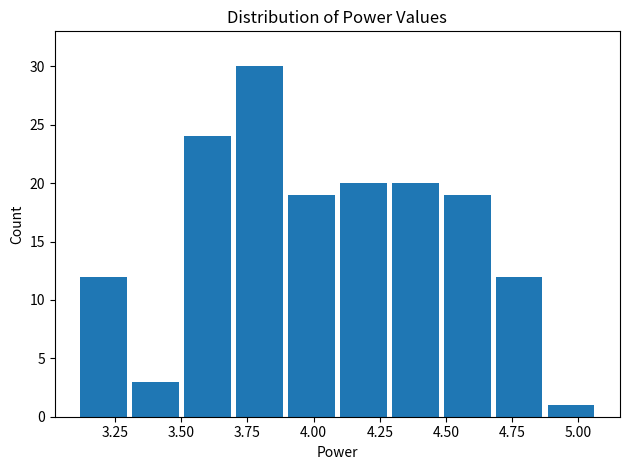

Around what value on the x-axis is the tallest bar? Give the approximate position of its centre, as read against the axis.

3.80